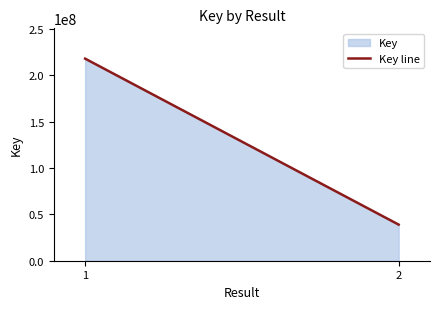

Rank the categories by value from highest to lowest.

1, 2